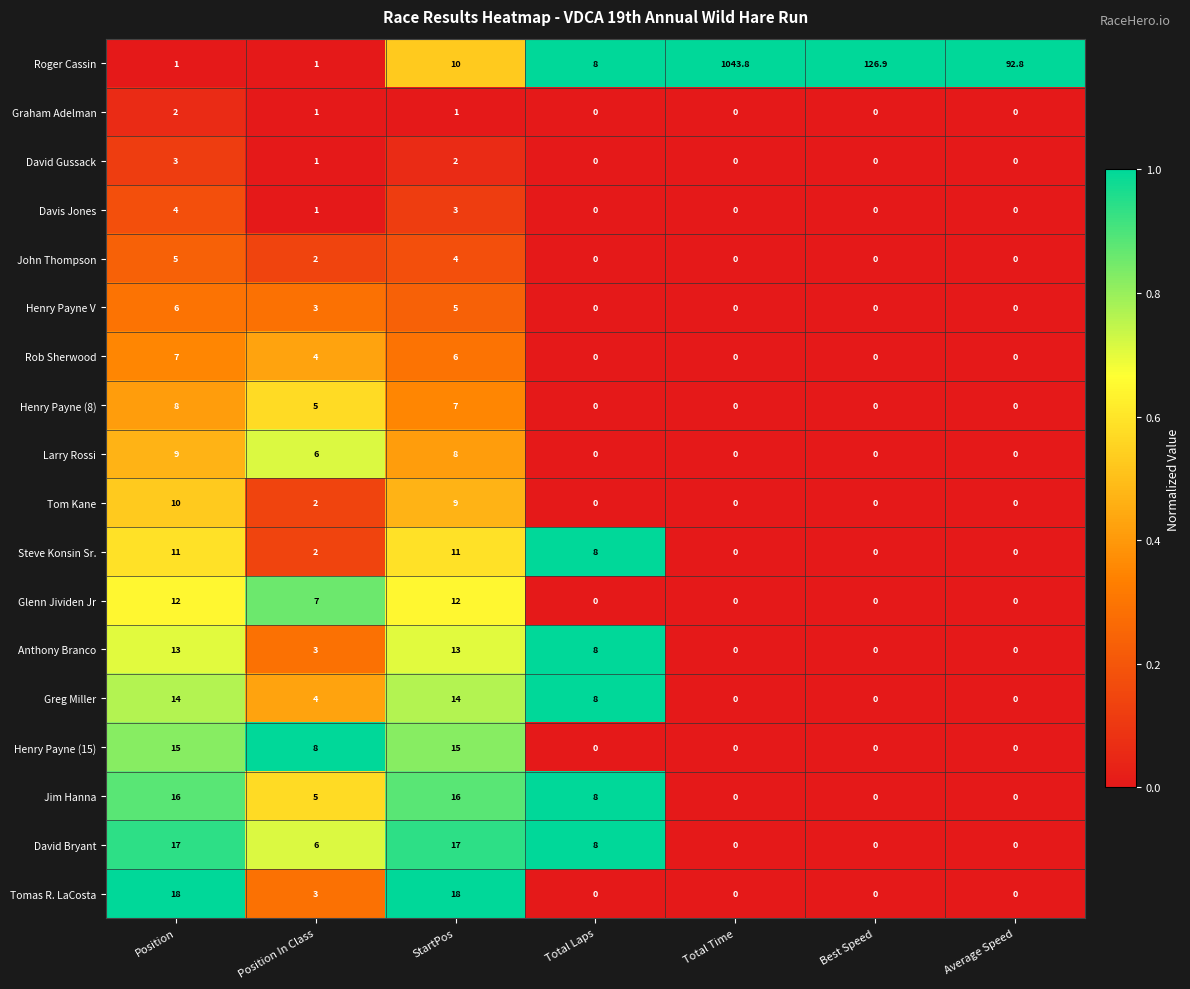

Which series has the largest total across all categories?

Roger Cassin